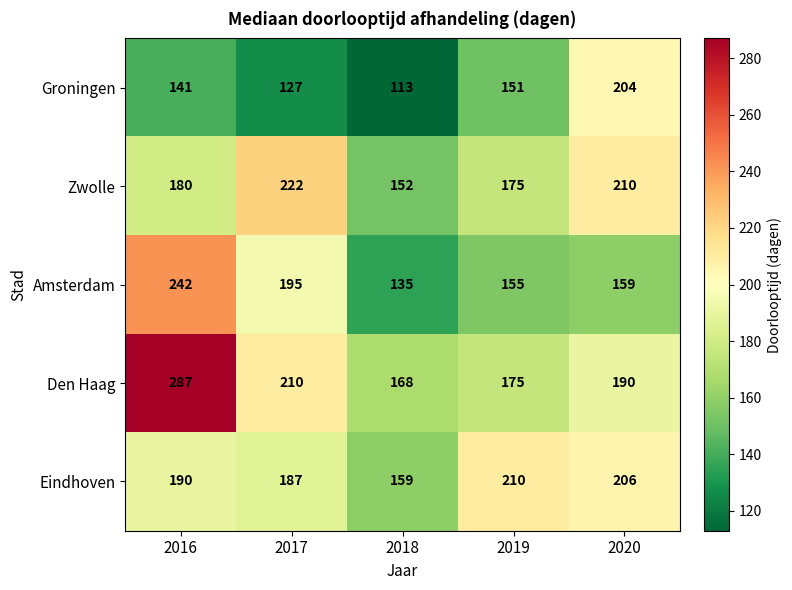

Reading left to right, transcribe all the data shown in this chart.

Groningen: 2016=141	2017=127	2018=113	2019=151	2020=204
Zwolle: 2016=180	2017=222	2018=152	2019=175	2020=210
Amsterdam: 2016=242	2017=195	2018=135	2019=155	2020=159
Den Haag: 2016=287	2017=210	2018=168	2019=175	2020=190
Eindhoven: 2016=190	2017=187	2018=159	2019=210	2020=206